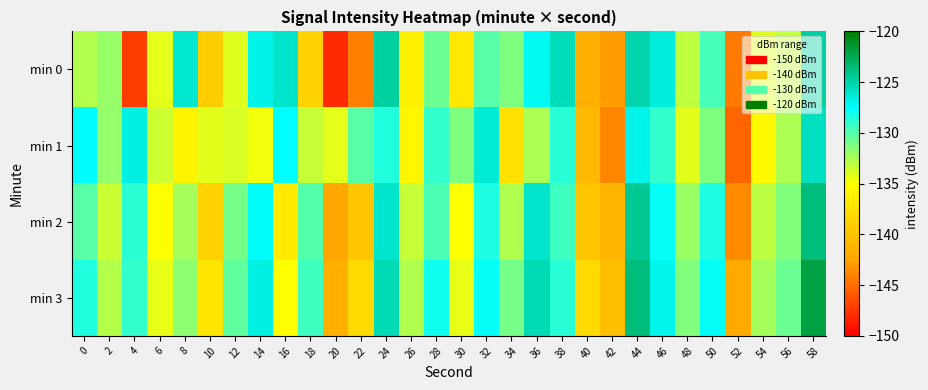

Reading right to left, list all the values displayed in this chart.

min 0: 58=-124.7	56=-133.2	54=-134.1	52=-144.4	50=-129.6	48=-133.1	46=-126.5	44=-125.1	42=-142.9	40=-141.5	38=-125.5	36=-127.2	34=-131.2	32=-130.1	30=-137.0	28=-130.7	26=-136.1	24=-124.8	22=-144.2	20=-148.0	18=-138.6	16=-125.9	14=-126.8	12=-134.1	10=-139.1	8=-126.2	6=-134.2	4=-147.2	2=-131.9	0=-132.7
min 1: 58=-125.7	56=-132.6	54=-135.5	52=-145.3	50=-131.2	48=-134.1	46=-129.0	44=-126.9	42=-143.9	40=-140.8	38=-128.7	36=-132.6	34=-137.5	32=-126.3	30=-131.2	28=-129.0	26=-135.7	24=-128.5	22=-130.1	20=-134.2	18=-133.3	16=-127.5	14=-134.6	12=-133.9	10=-134.2	8=-135.8	6=-133.6	4=-126.7	2=-131.9	0=-127.4
min 2: 58=-123.7	56=-131.3	54=-133.0	52=-143.7	50=-128.3	48=-132.0	46=-127.7	44=-124.3	42=-141.0	40=-139.7	38=-129.3	36=-126.0	34=-132.7	32=-128.3	30=-135.0	28=-129.7	26=-133.3	24=-126.0	22=-139.7	20=-142.3	18=-130.0	16=-136.7	14=-127.3	12=-131.0	10=-138.7	8=-132.3	6=-135.0	4=-128.8	2=-133.5	0=-130.1
min 3: 58=-122.0	56=-130.7	54=-132.3	52=-142.0	50=-127.7	48=-131.3	46=-127.0	44=-123.7	42=-140.3	40=-138.0	38=-128.7	36=-125.3	34=-131.0	32=-127.7	30=-134.3	28=-128.0	26=-132.7	24=-125.3	22=-138.0	20=-141.7	18=-129.3	16=-135.0	14=-126.7	12=-130.3	10=-137.0	8=-131.7	6=-134.3	4=-129.0	2=-132.8	0=-128.5